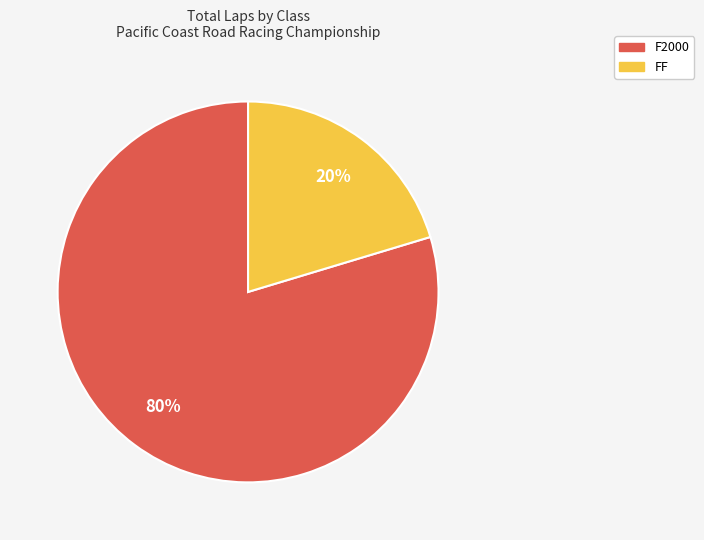

Is it true that FF is 15% of the pie?

False